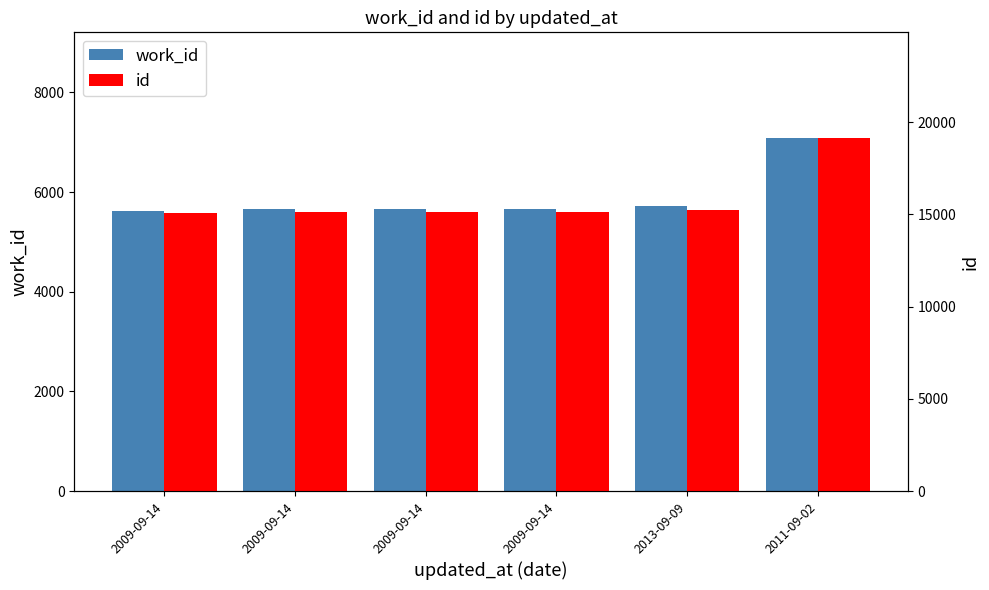

What are all the series names shown in the legend?

work_id, id